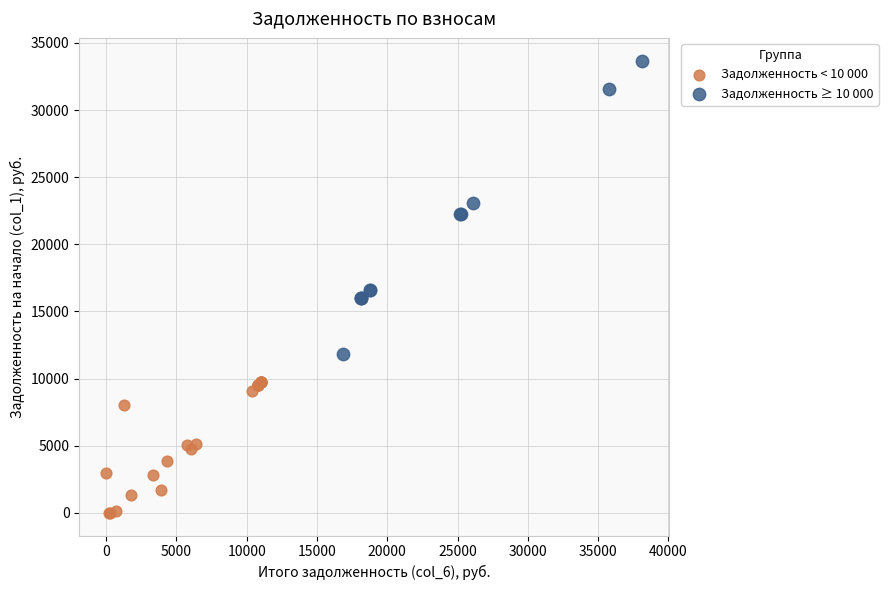

What are all the series names shown in the legend?

Задолженность < 10 000, Задолженность ≥ 10 000